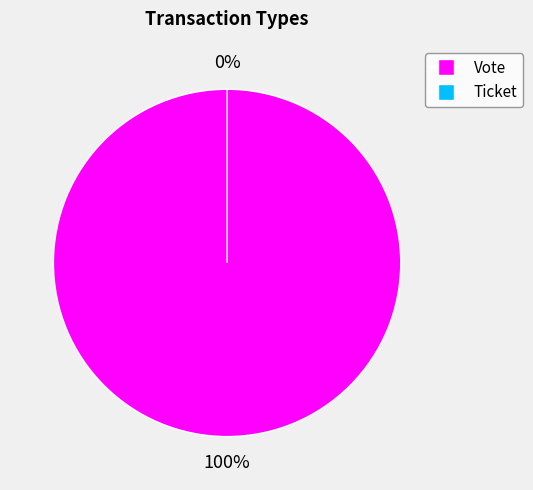

What is the smallest slice in the pie chart?

Ticket